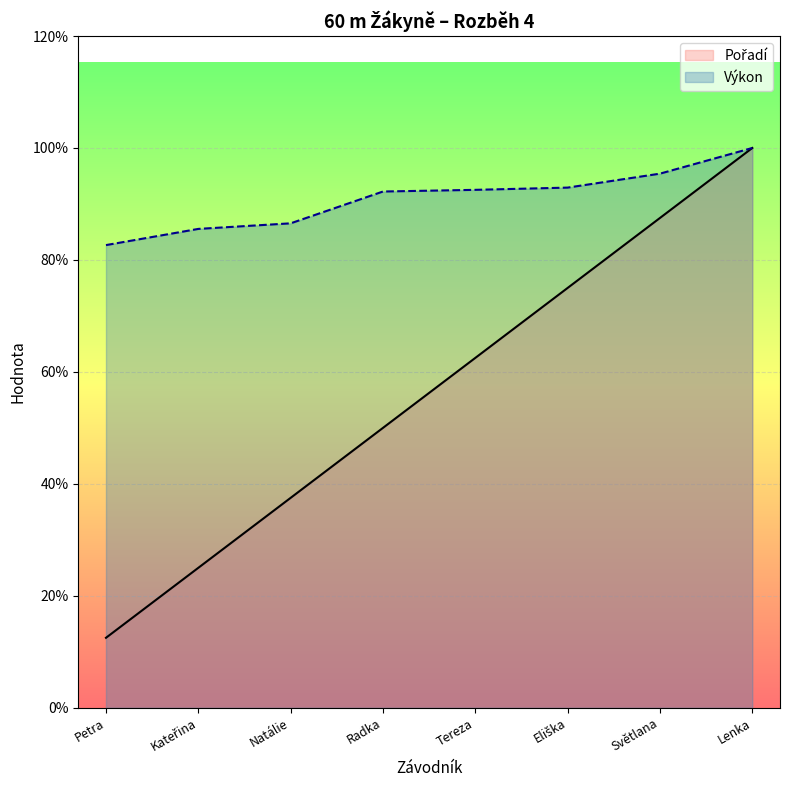

Does the chart display data point markers on the line(s)?

No